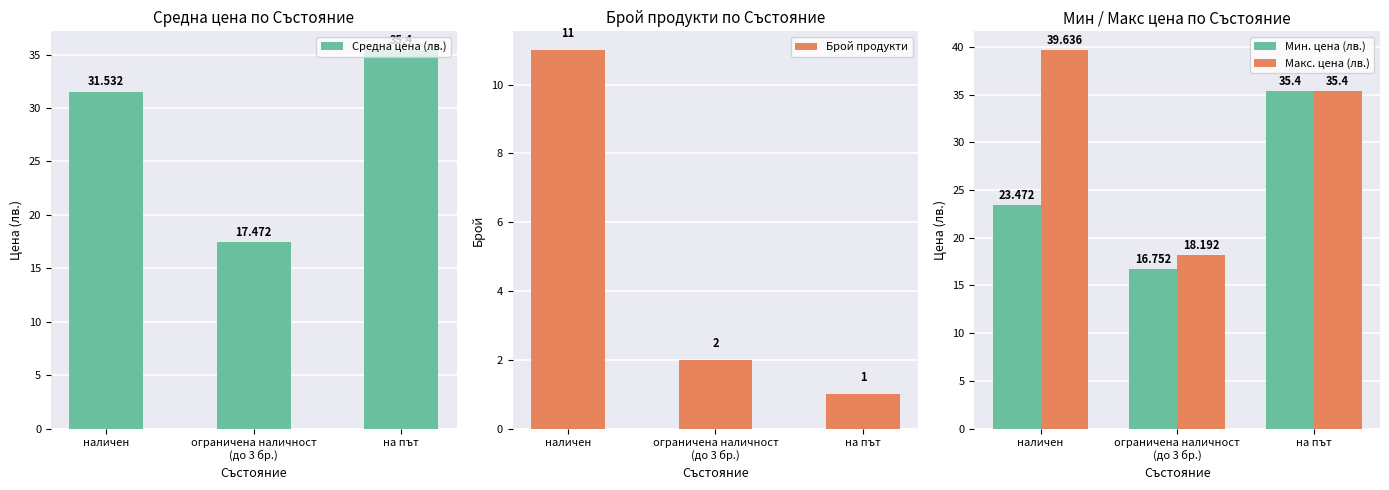

What is the value of the Средна цена (лв.) bar at the 2nd from the left?

17.5